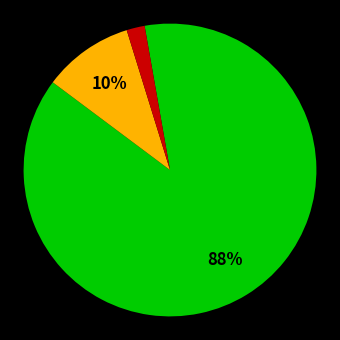

To the nearest percent, what is the difference between the largest and smallest slice percentages?

86%